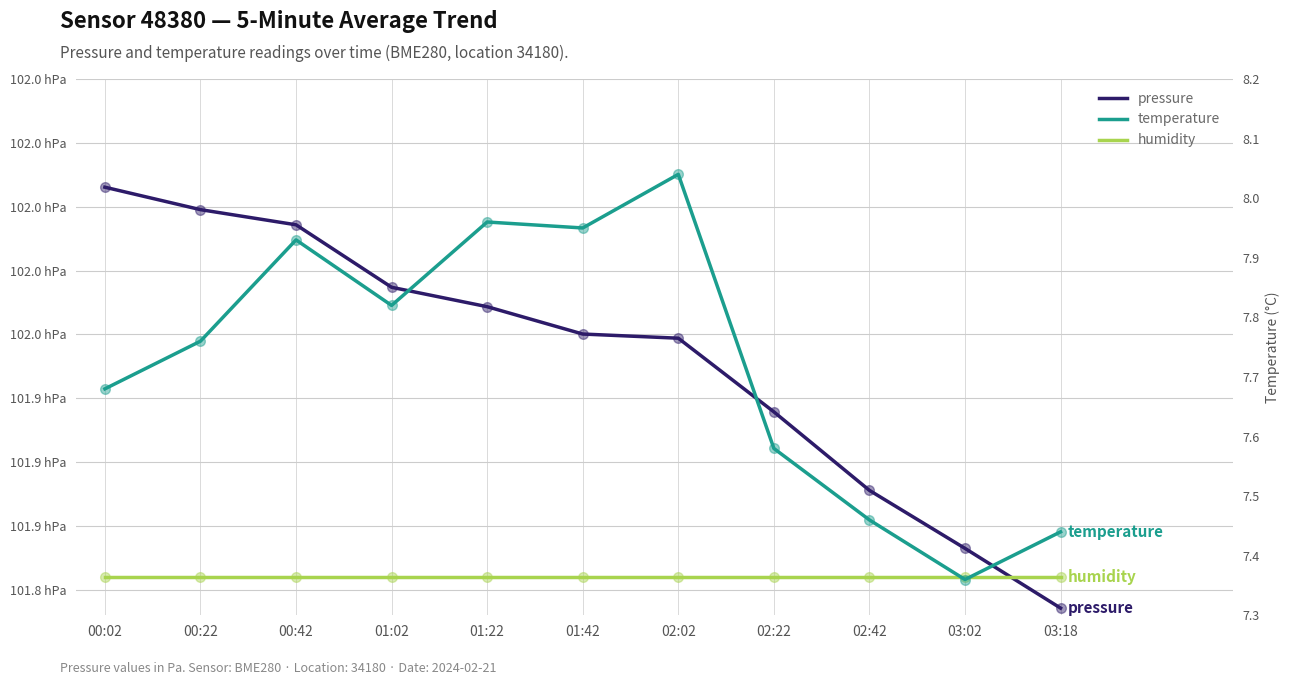

Which series reaches the minimum Y coordinate?

temperature